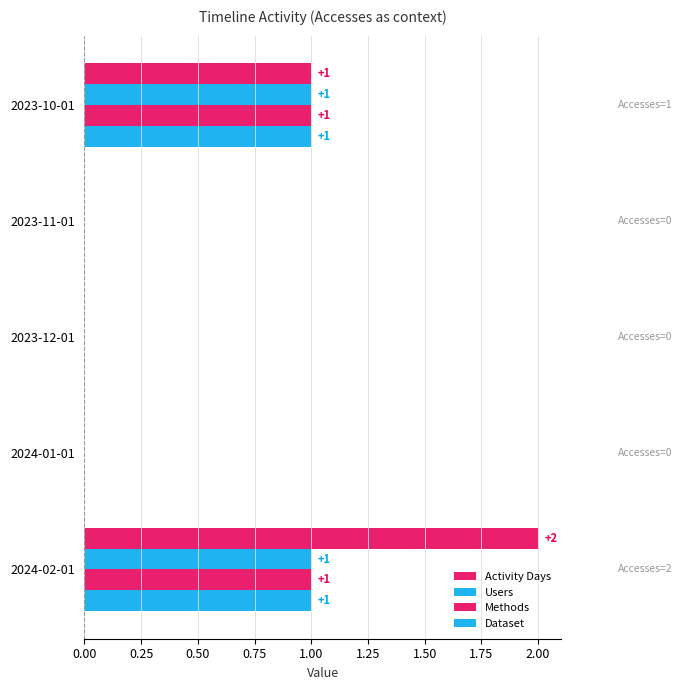

Reading right to left, what are all the values shown in this chart?

Activity Days: 2	0	0	0	1
Users: 1	0	0	0	1
Methods: 1	0	0	0	1
Dataset: 1	0	0	0	1